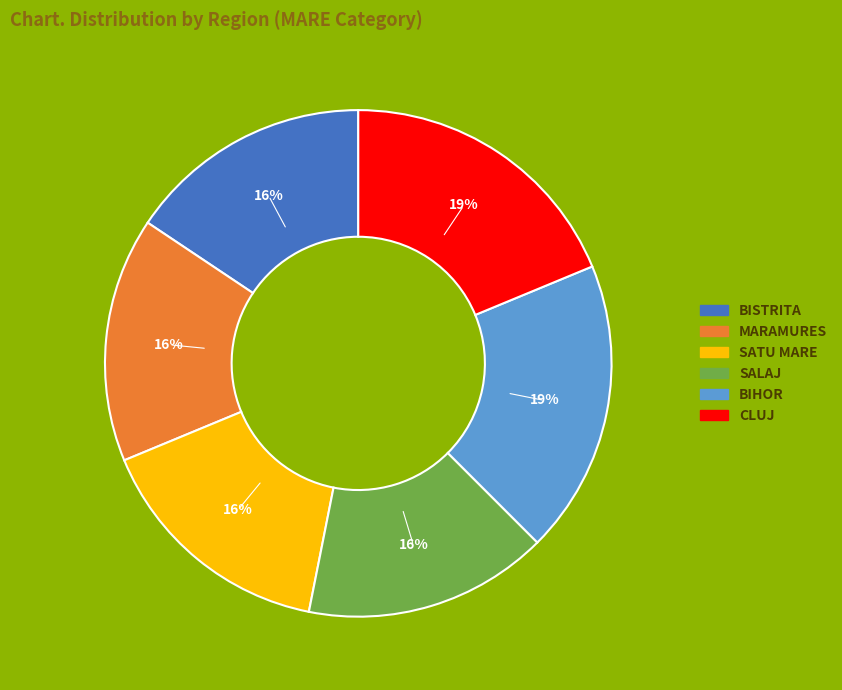

Is the sum of SALAJ and CLUJ greater than half?

No